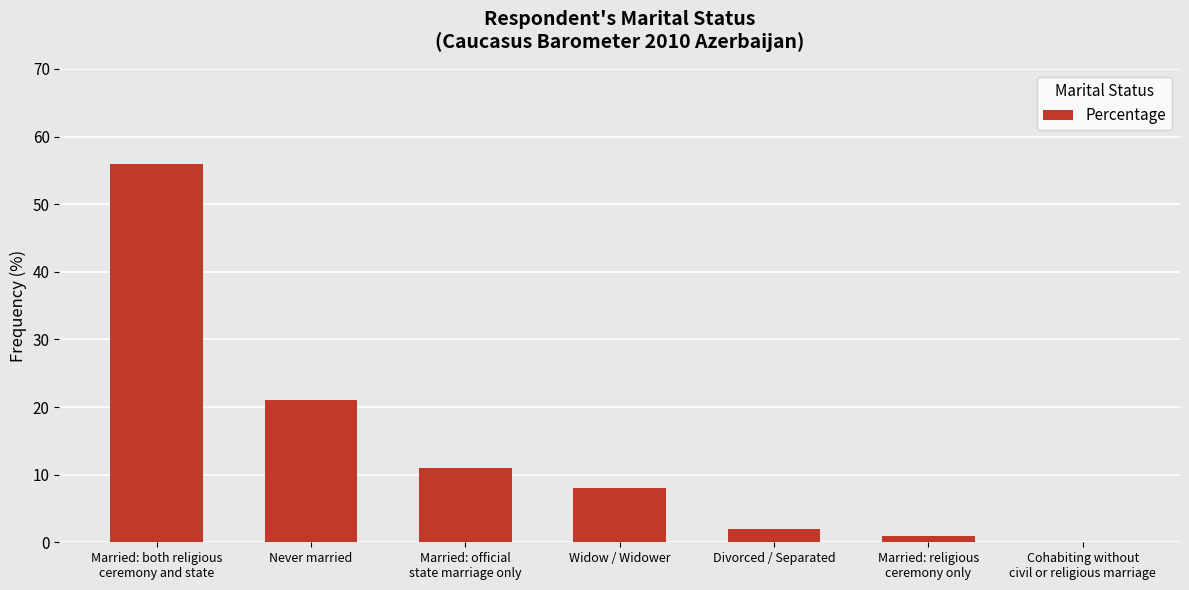

How many categories are shown in the chart?

7